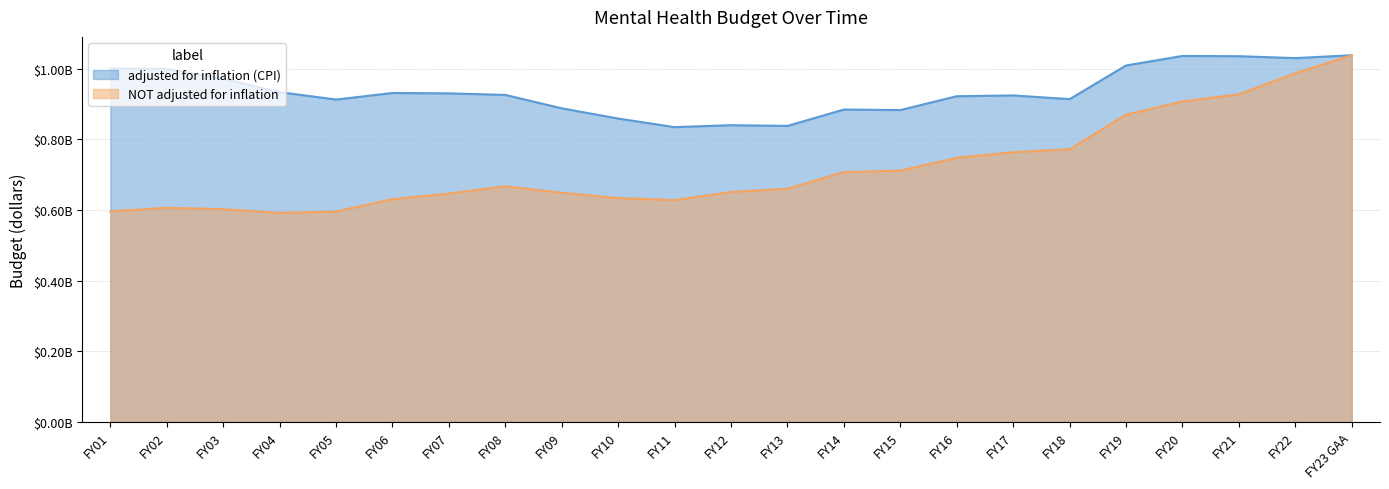

True or false: NOT adjusted for inflation and adjusted for inflation (CPI) cross at least once.

False